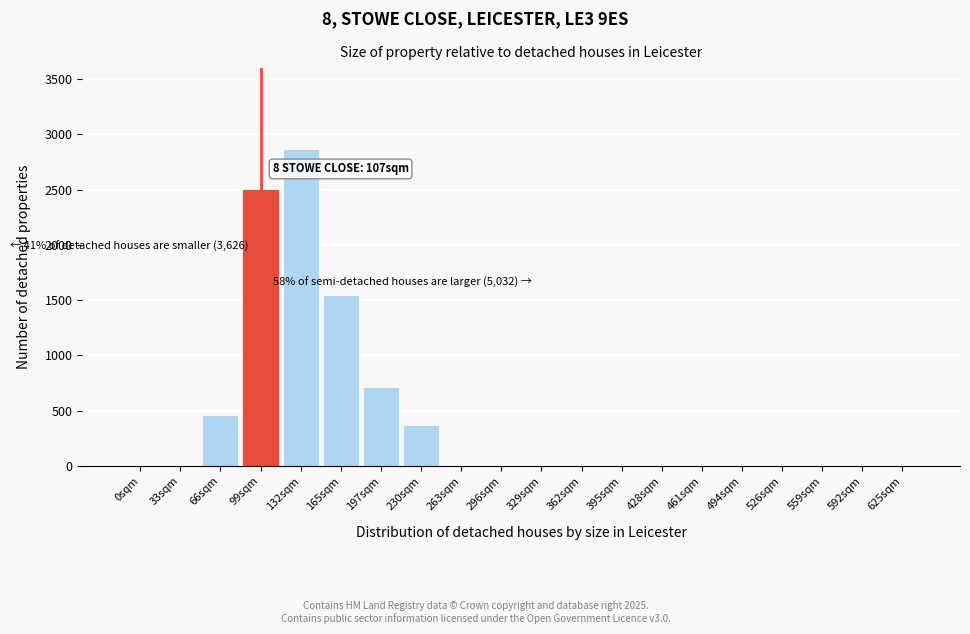

Reading left to right, list all the values displayed in this chart.

0sqm=0	33sqm=0	66sqm=461	99sqm=2506	132sqm=2870	165sqm=1543	197sqm=714	230sqm=370	263sqm=0	296sqm=0	329sqm=0	362sqm=0	395sqm=0	428sqm=0	461sqm=0	494sqm=0	526sqm=0	559sqm=0	592sqm=0	625sqm=0